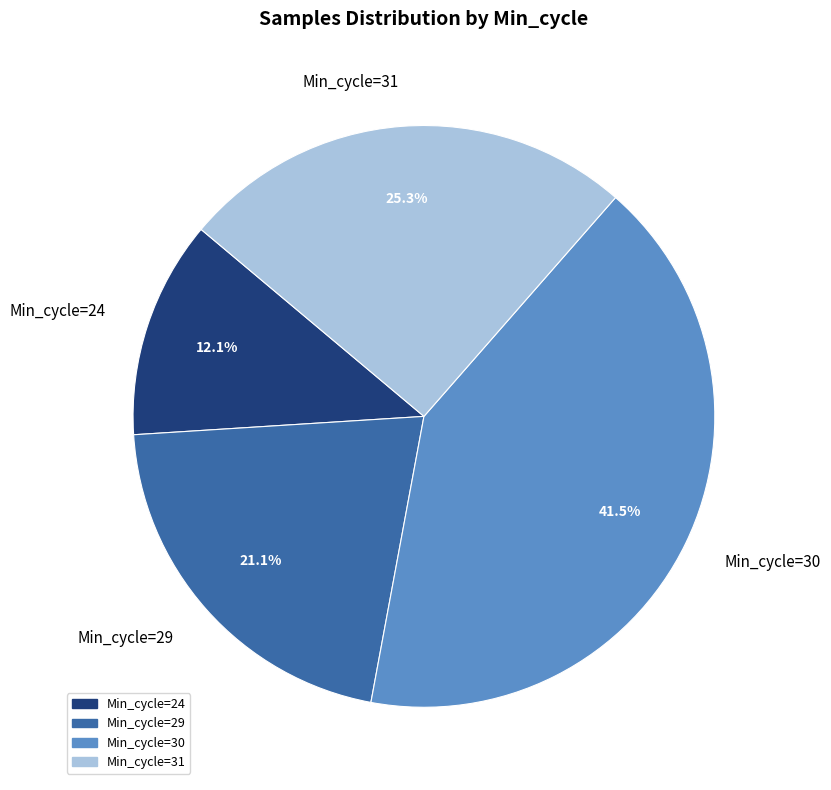

Between Min_cycle=24 and Min_cycle=30, which is larger?

Min_cycle=30